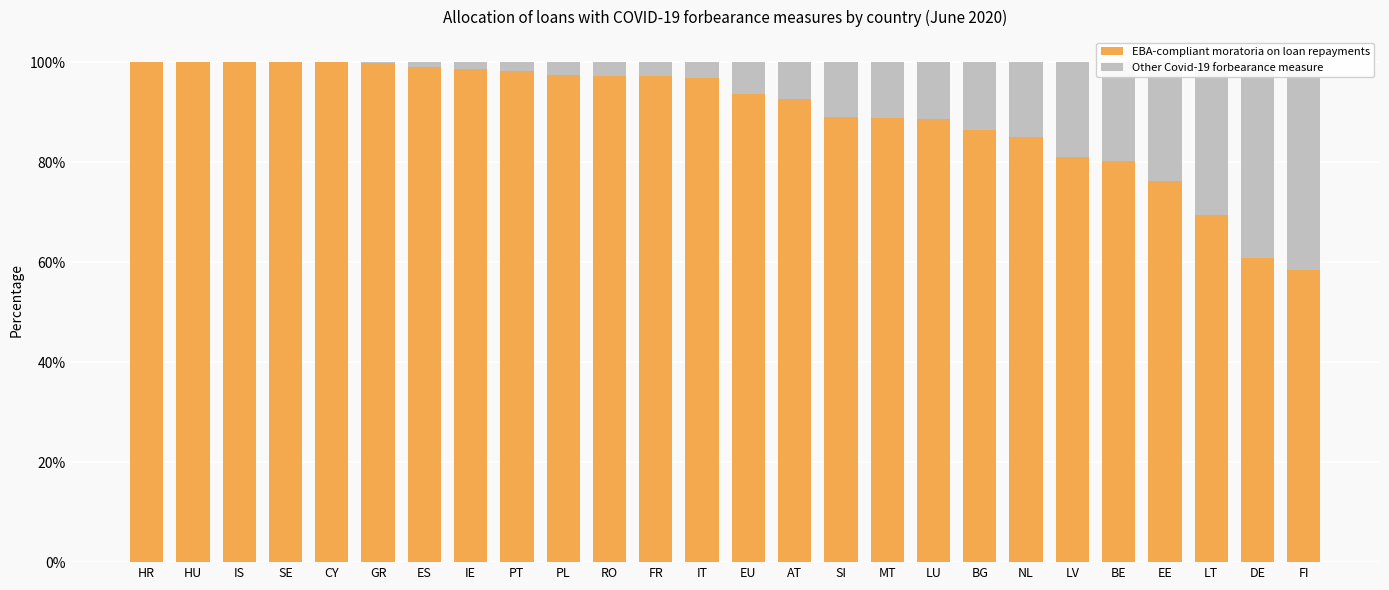

Rank the categories by EBA-compliant moratoria on loan repayments value from highest to lowest.

HR, HU, IS, SE, CY, GR, ES, IE, PT, PL, RO, FR, IT, EU, AT, SI, MT, LU, BG, NL, LV, BE, EE, LT, DE, FI